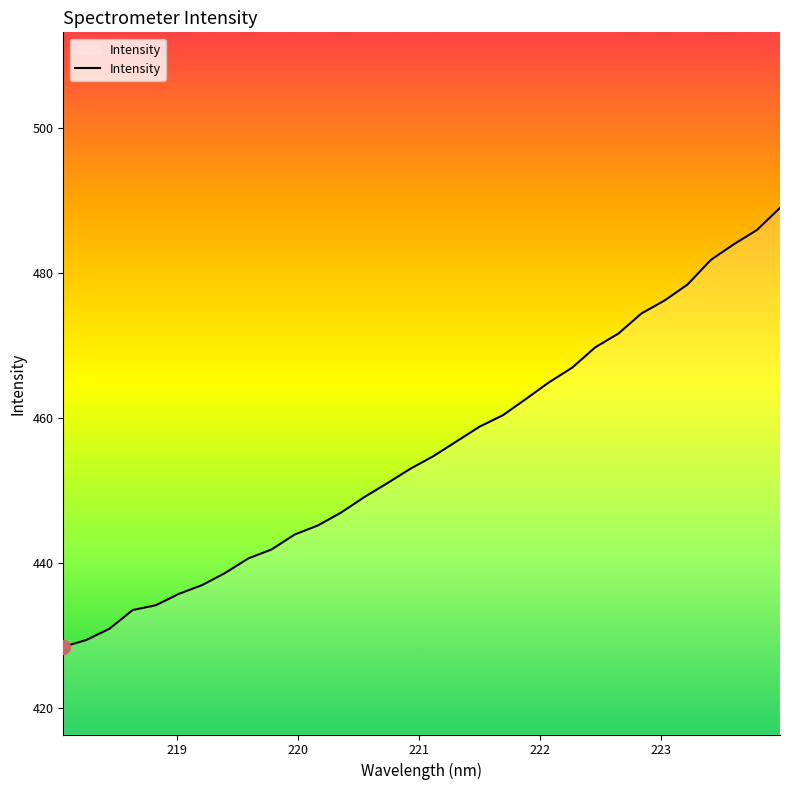

What is the difference between the maximum and minimum values?

60.5